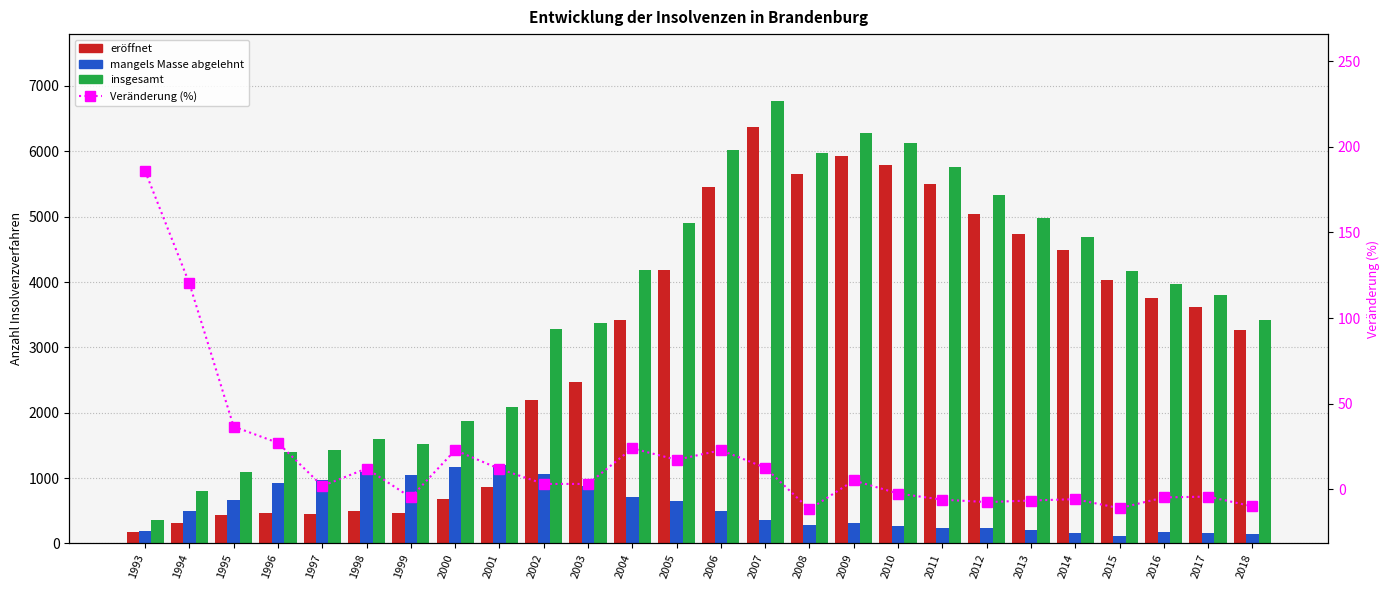

What is the value of the Veränderung (%) bar at the 7th from the left?

-4.8